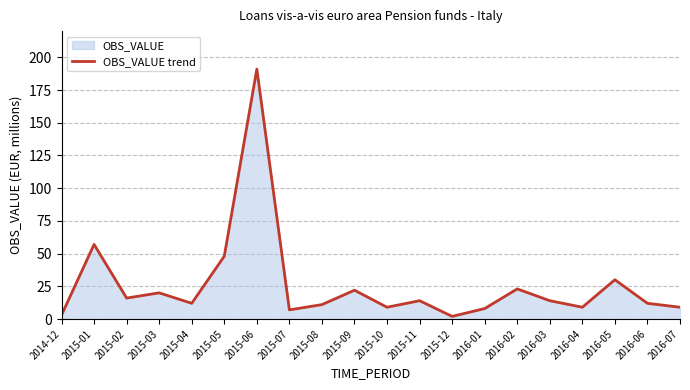

Rank the categories by value from highest to lowest.

2015-06, 2015-01, 2015-05, 2016-05, 2016-02, 2015-09, 2015-03, 2015-02, 2015-11, 2016-03, 2015-04, 2016-06, 2015-08, 2015-10, 2016-04, 2016-07, 2016-01, 2015-07, 2014-12, 2015-12